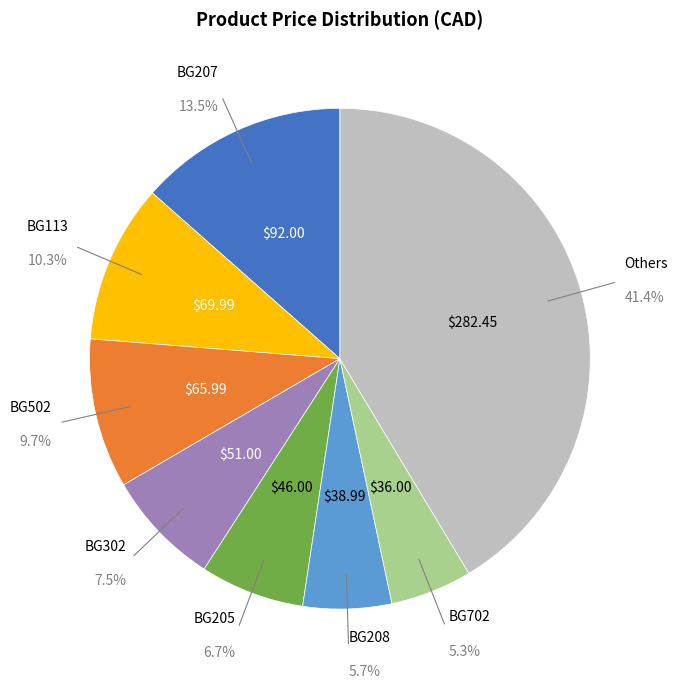

Does any single category account for the majority?

No